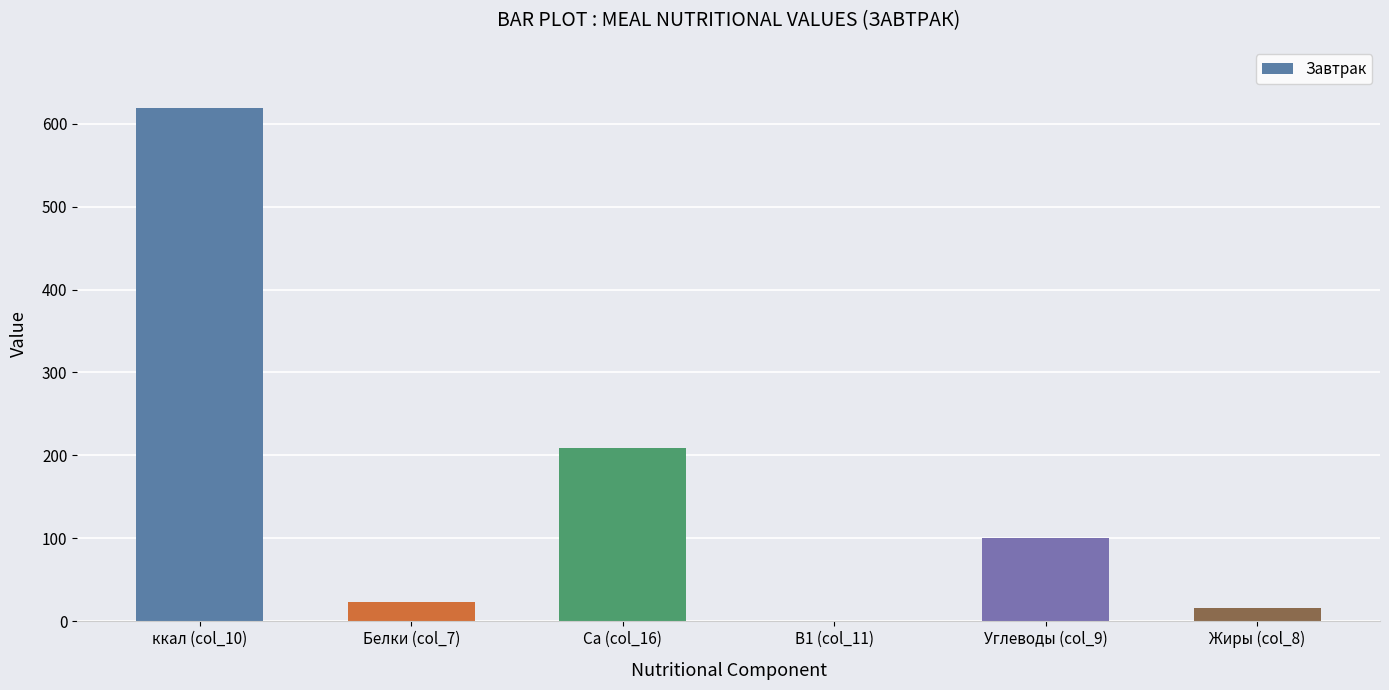

What is the sum of the values at Жиры (col_8) and Ca (col_16)?

225.5